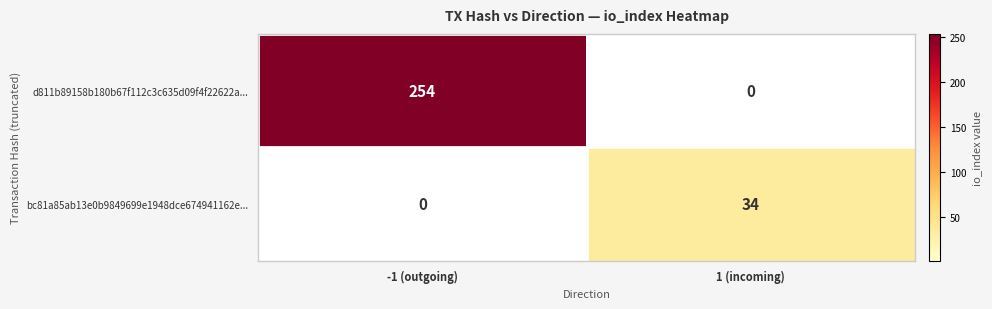

Is it true that bc81a85ab13e0b9849699e1948dce674941162e... equals -14 at -1 (outgoing)?

False